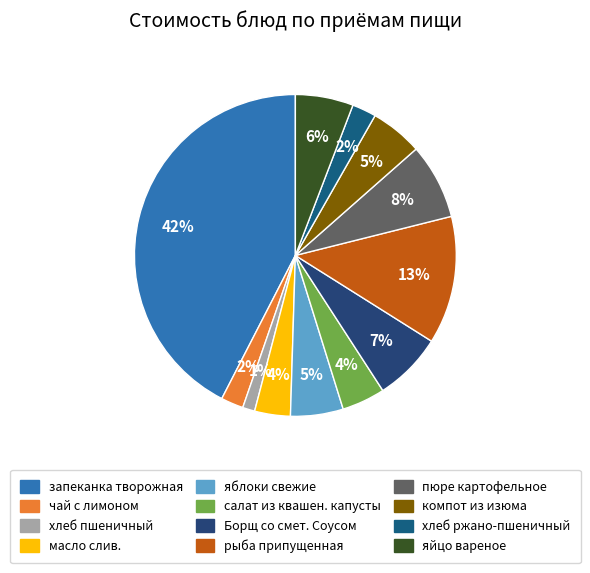

Do чай с лимоном and пюре картофельное together represent more than half of the pie?

No